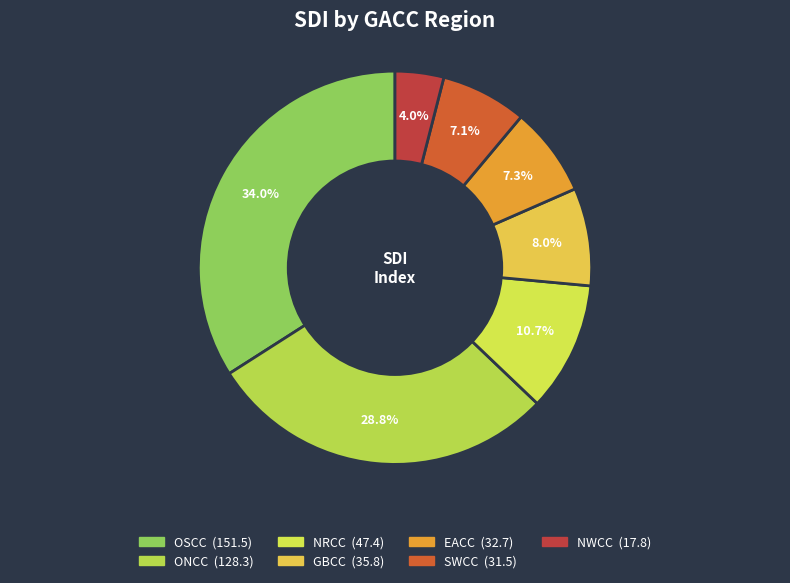

Count the number of slices in the pie.

7